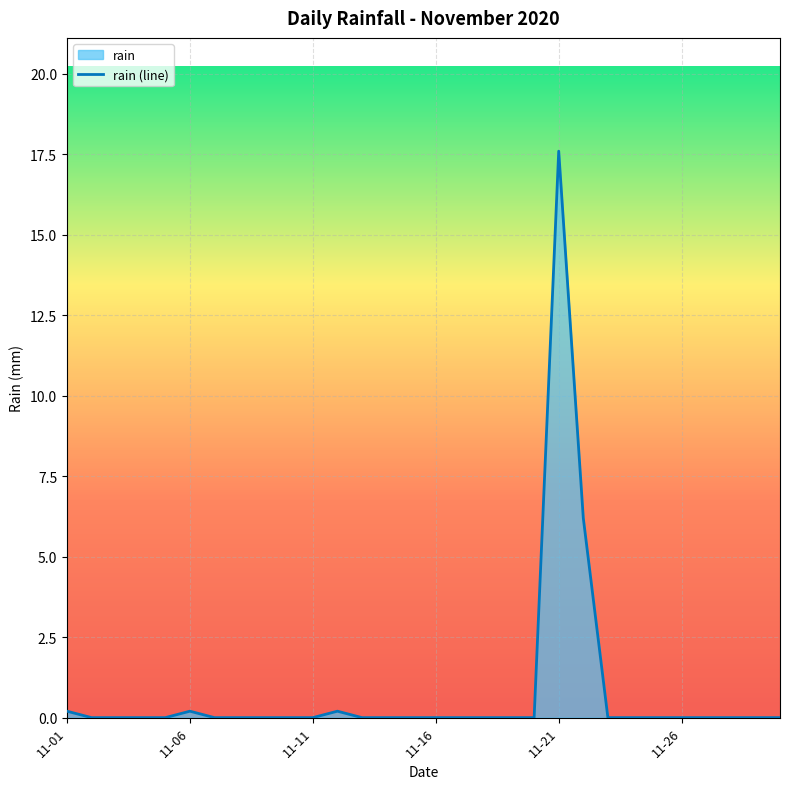

Which label corresponds to the largest value in the chart?

11-21